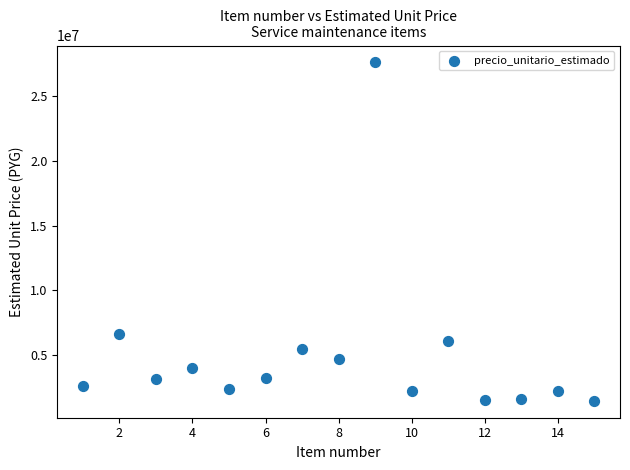

What Y value in the scatter plot is closest to 14530833?

6602000